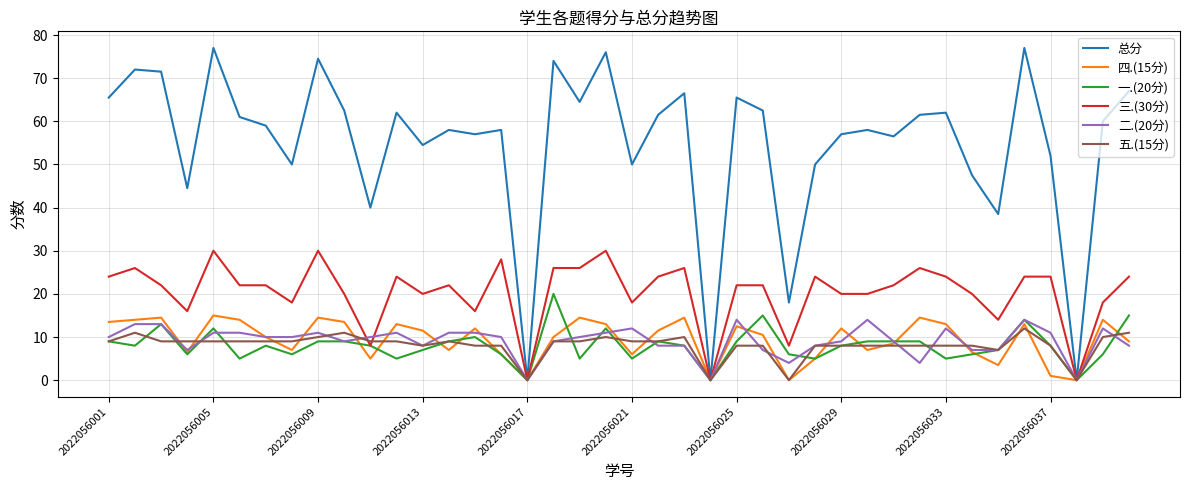

What is the average value of the 一.(20分) series?

8.0